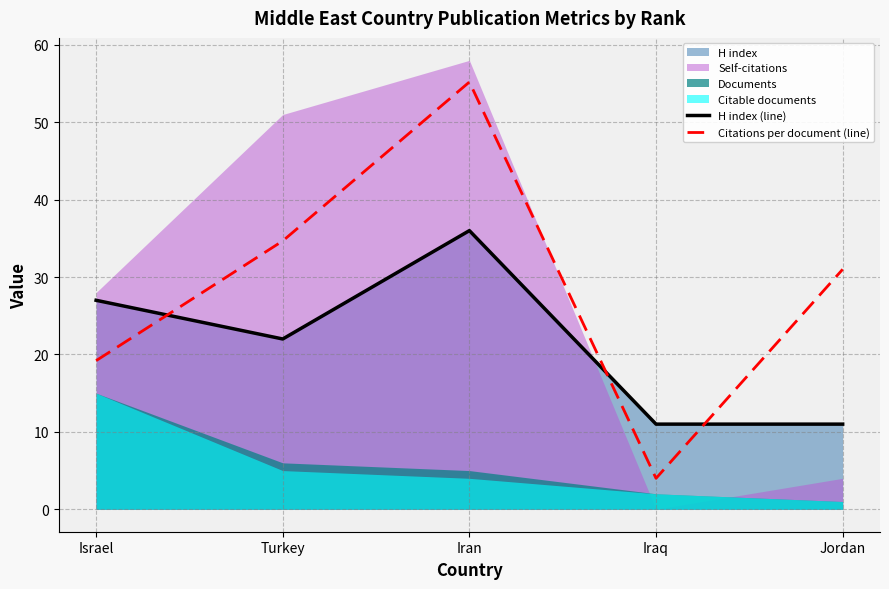

At which label is H index (line) closest to 23?

Turkey